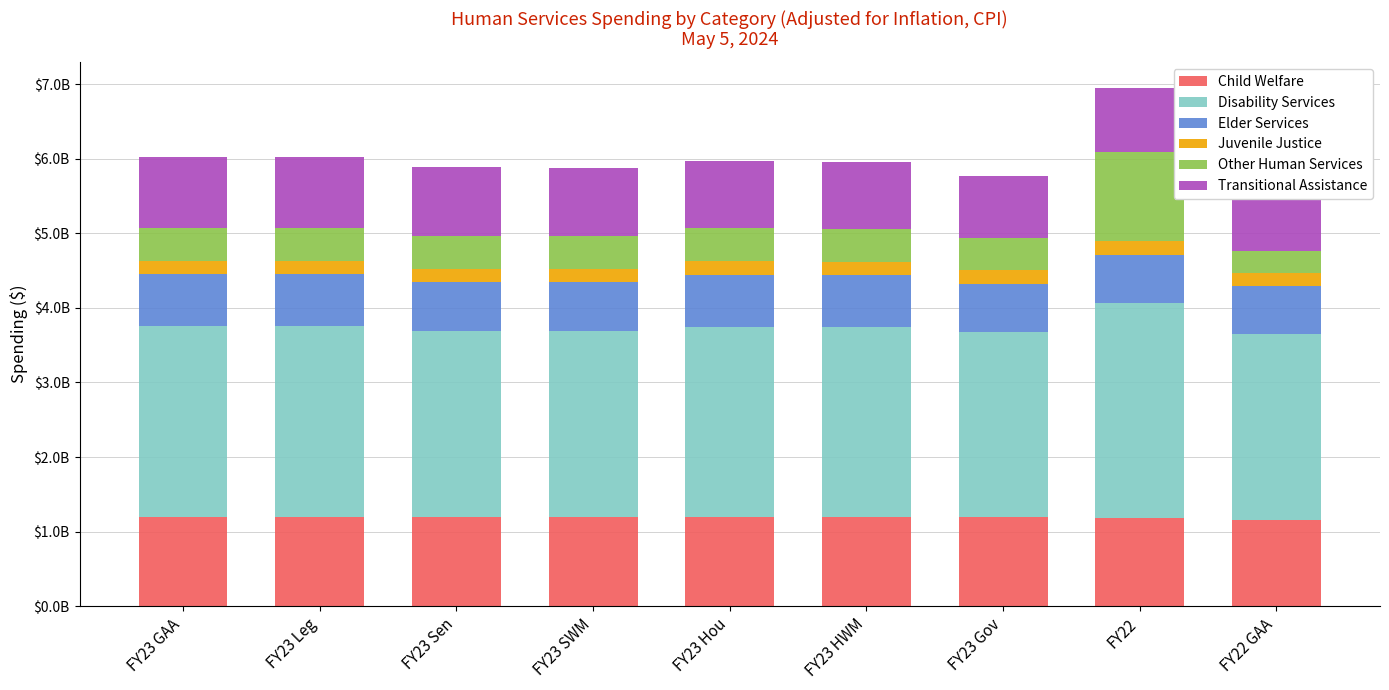

List the labels in order of Disability Services value, largest first.

FY22, FY23 GAA, FY23 Leg, FY23 Hou, FY23 HWM, FY22 GAA, FY23 Sen, FY23 SWM, FY23 Gov